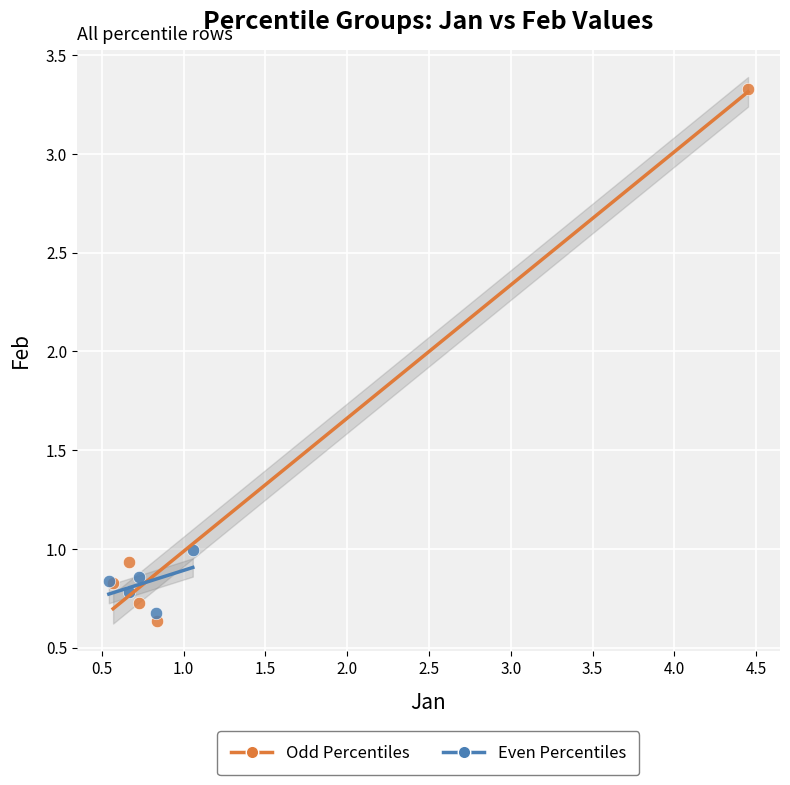

Which series contains the highest Y value?

Odd Percentiles